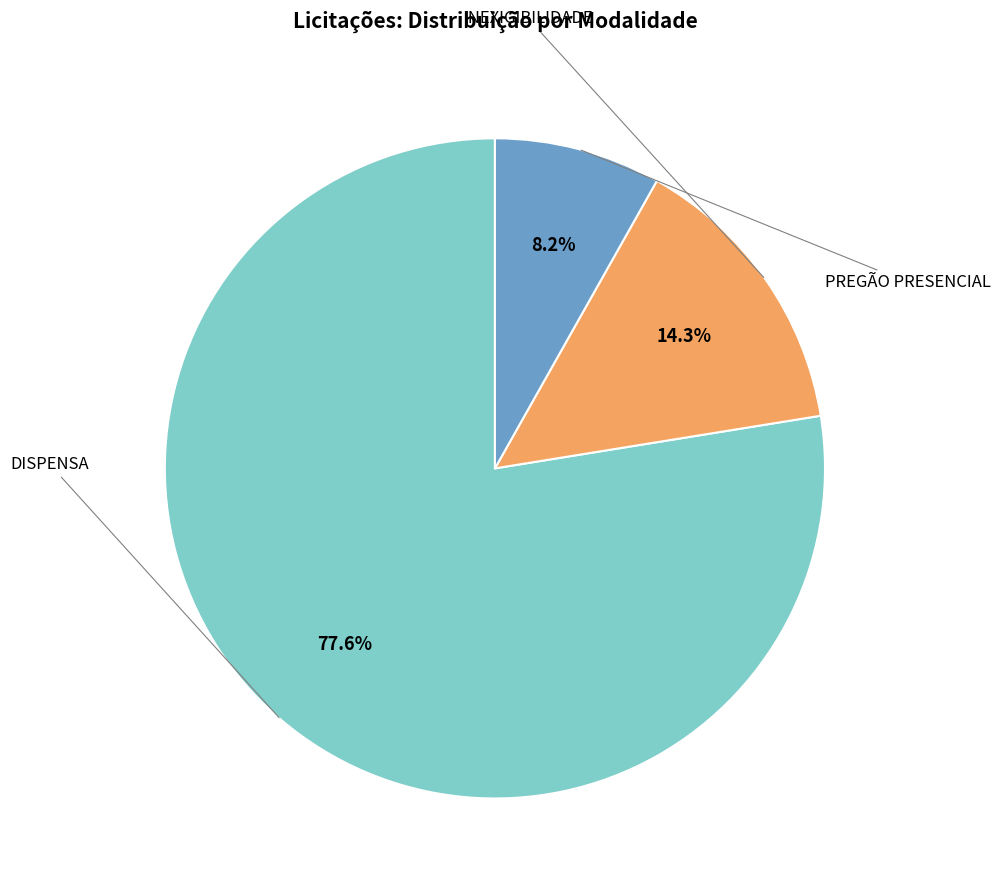

The PREGÃO PRESENCIAL slice represents 8% of the pie. True or false?

True